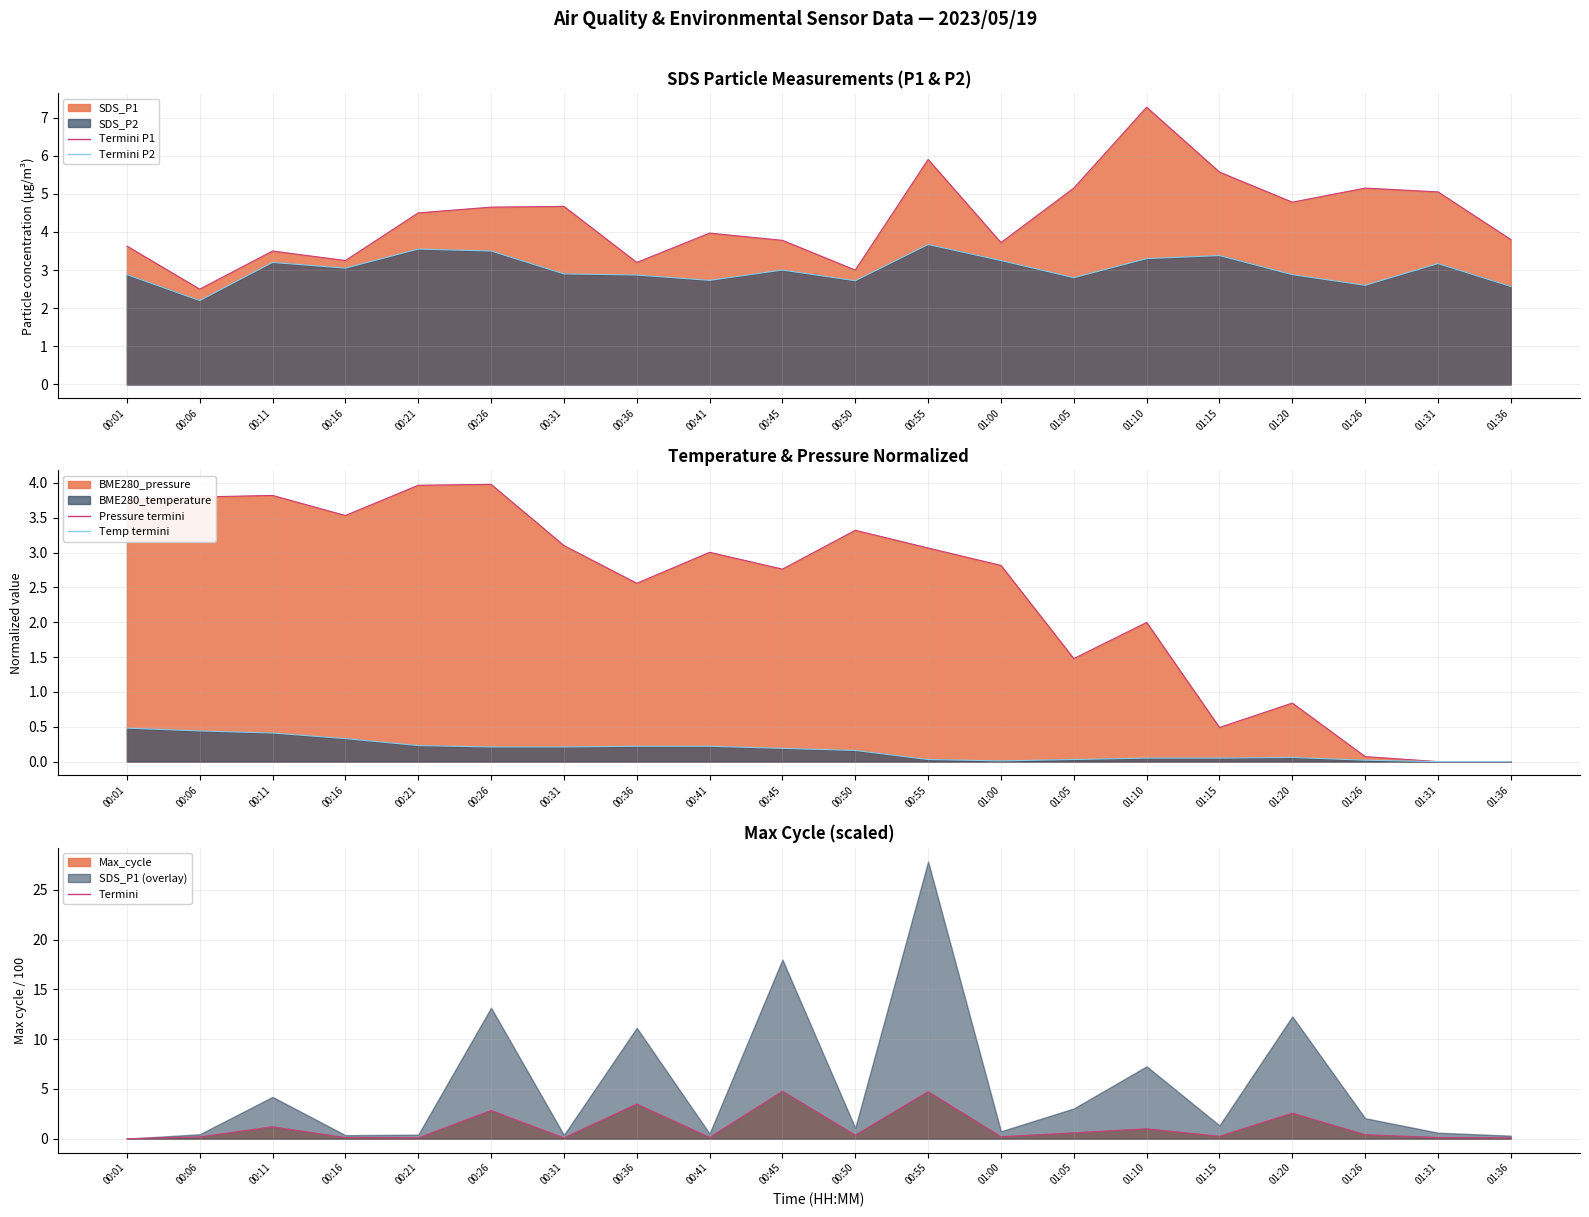

What is the difference between the maximum and minimum values in the SDS_P1 line series?

4.8